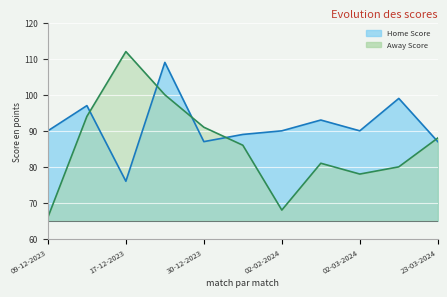

What is the label of the 11th point from the left?

23-03-2024